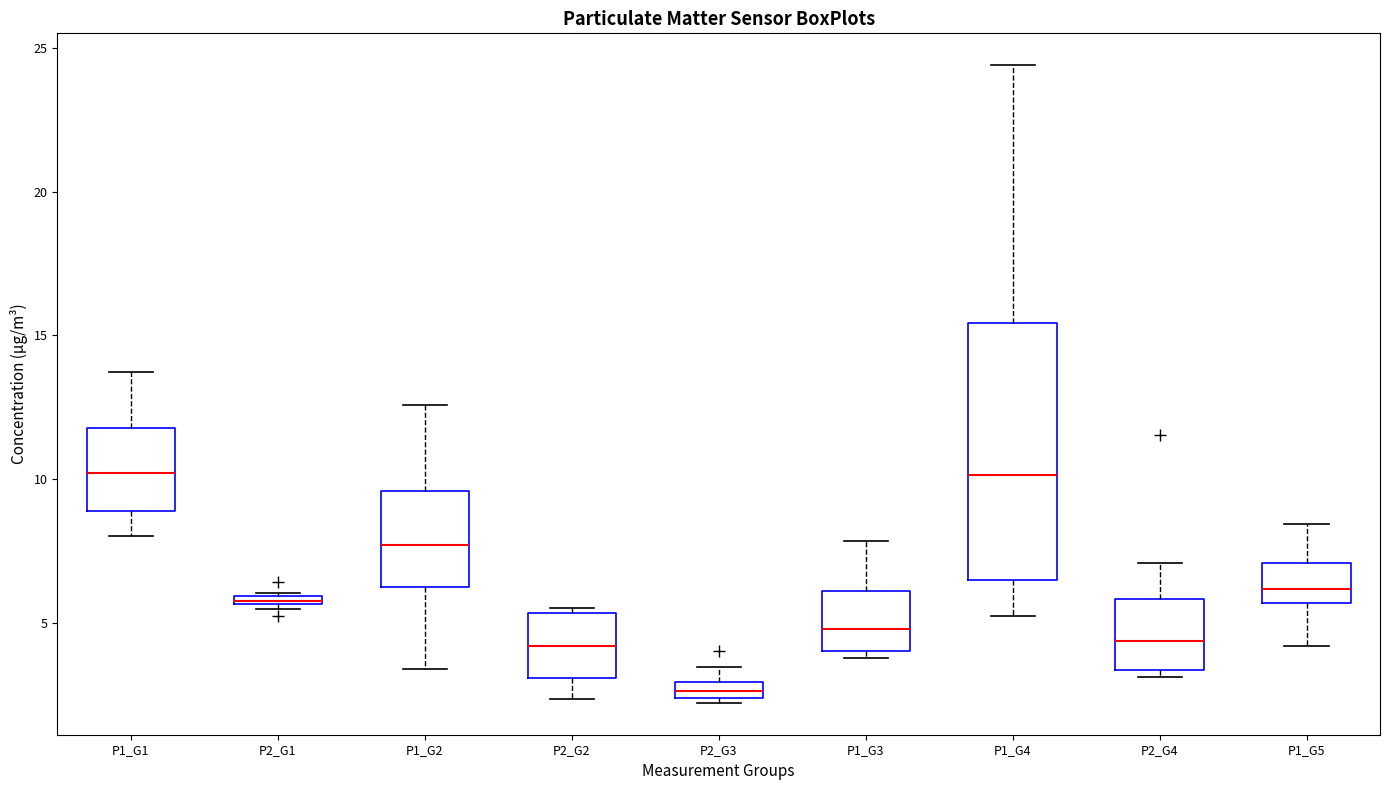

Where is the lower edge of the box for P1_G4 on the y-axis? The values are not printed on the chart, so give them approximately, as read against the axis.

6.5